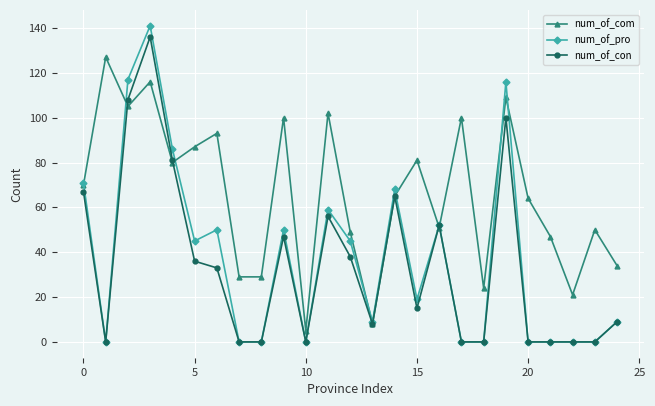

Does the chart display data point markers on the line(s)?

Yes